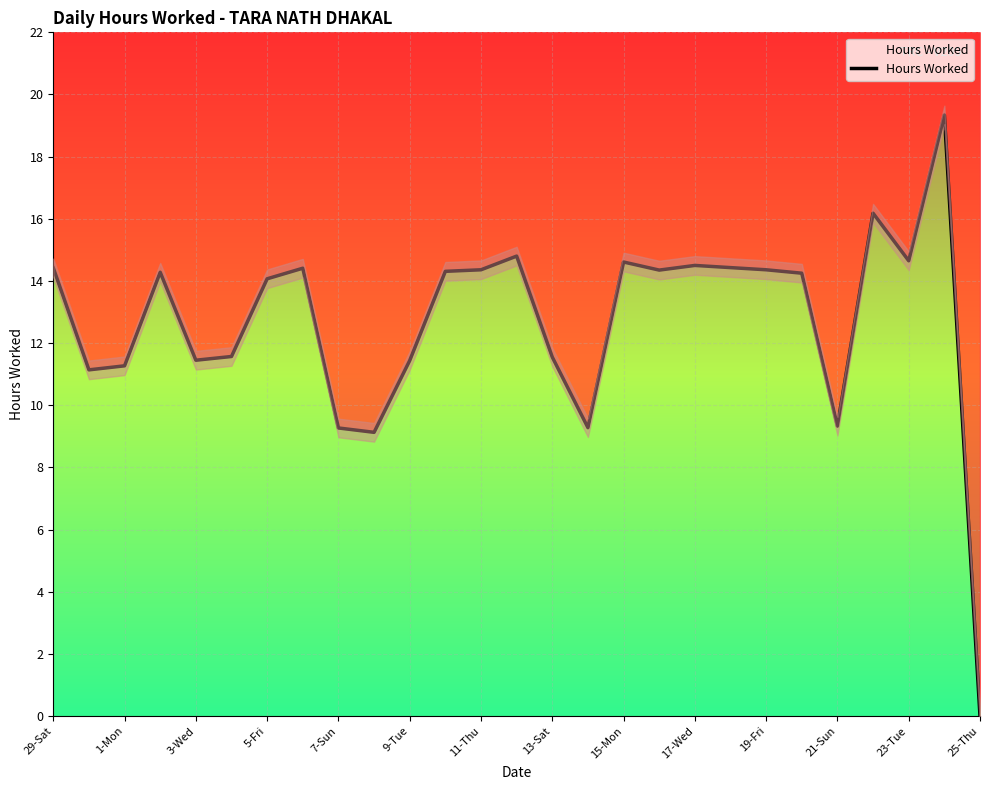

How many lines are shown in the chart?

1